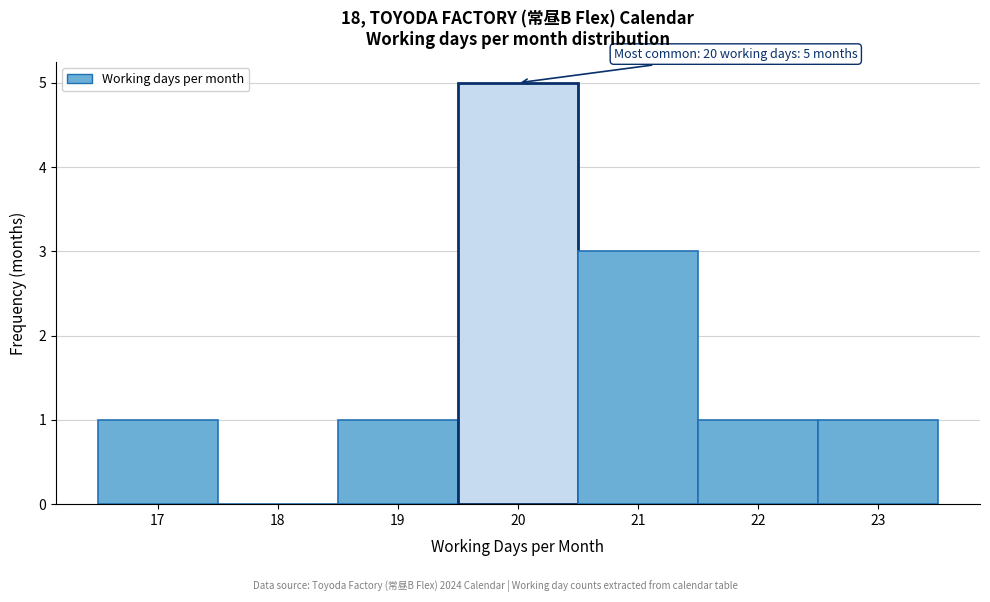

Over which range of the x-axis is the bar tallest?

19.5 to 20.5